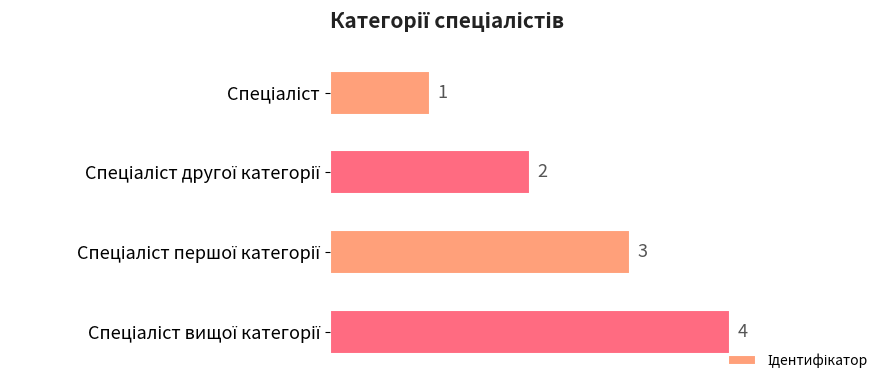

What is the value of the 2nd bar from the top?

2